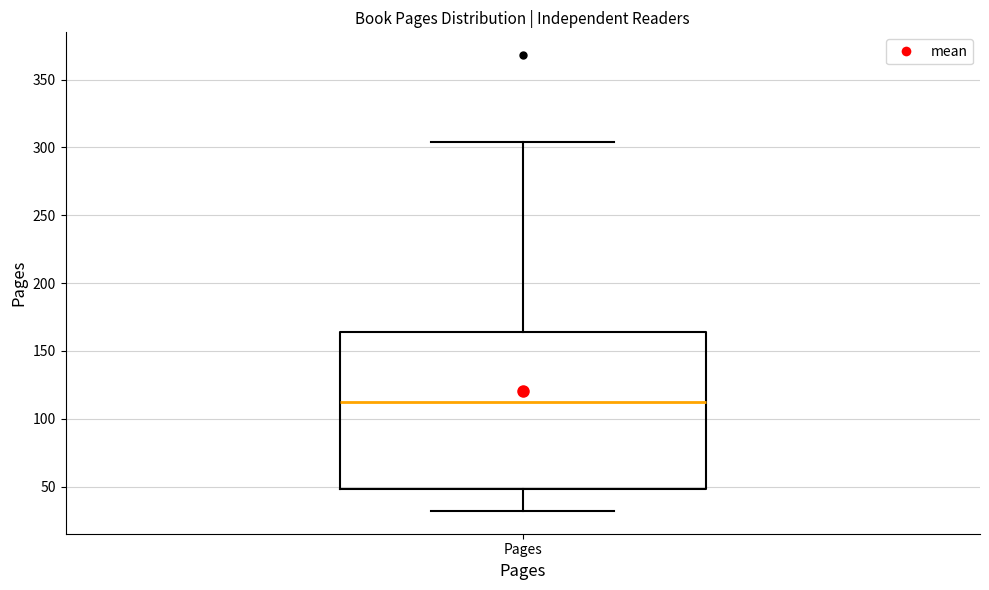

Read this box plot against the y-axis: the position of the median line, the range covered by the box, and the ends of both whiskers. The values are not printed on the chart, so give them approximately, as read against the axis.

median 110, box 50 to 165, whiskers 30 to 305